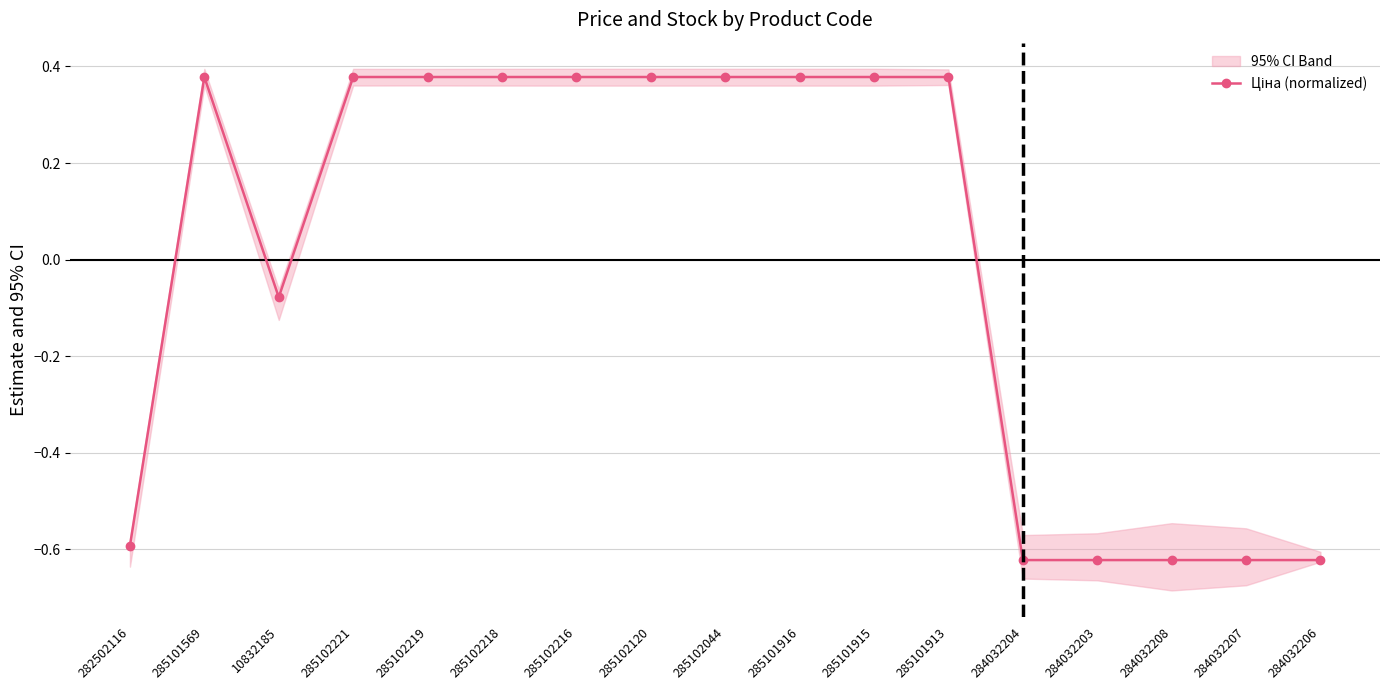

How many data points are above 0?

10